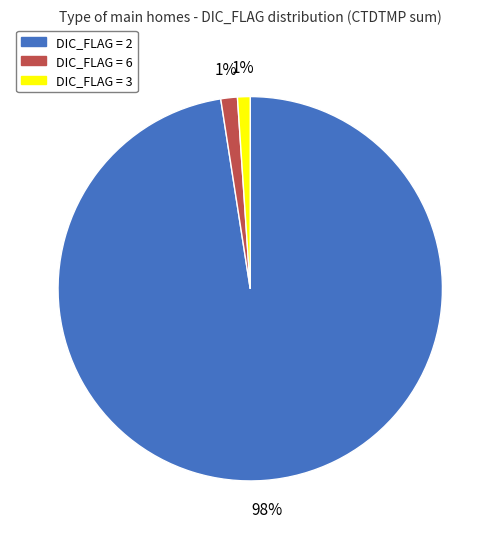

Does any single category account for the majority?

Yes